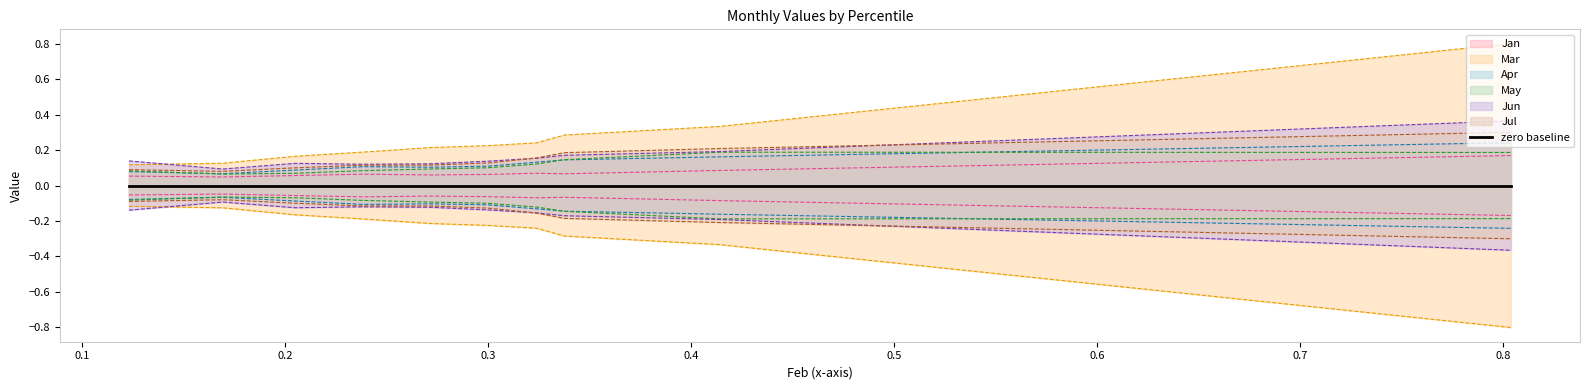

What is the total value across all series at pct25?

0.6